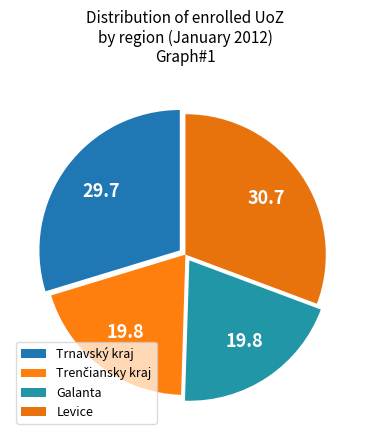

Approximately how many times larger is the value at Trnavský kraj compared to Levice?

1.0